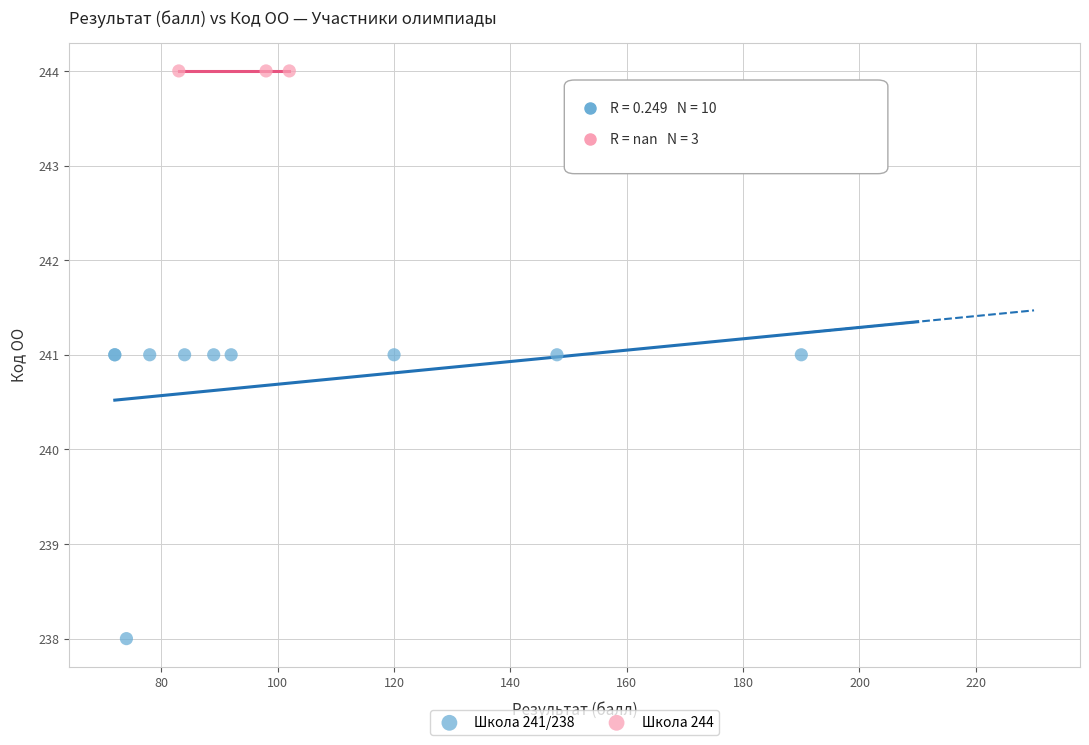

Which series contains the lowest Y value?

Школа 241/238